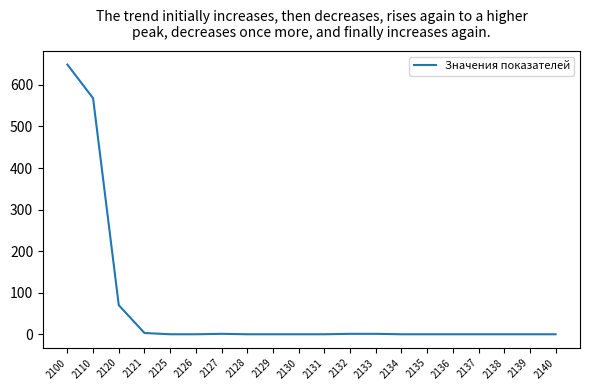

Does the chart display data point markers on the line(s)?

No